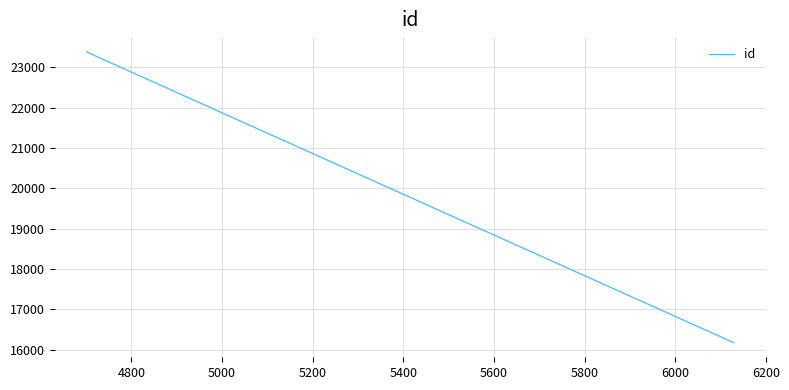

What is the minimum value shown in the chart?

16176